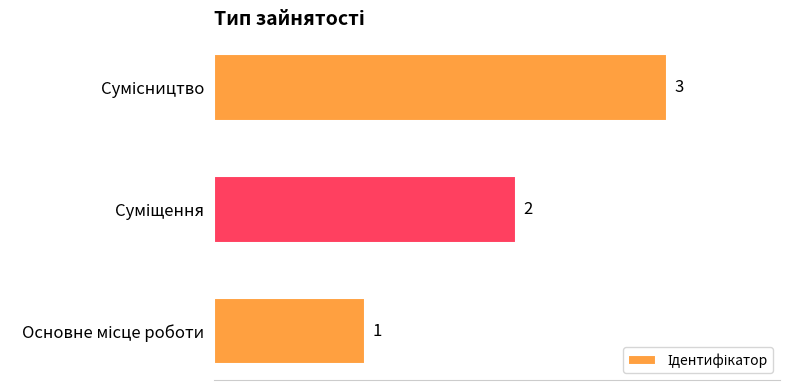

How many values are between 1 and 3?

3